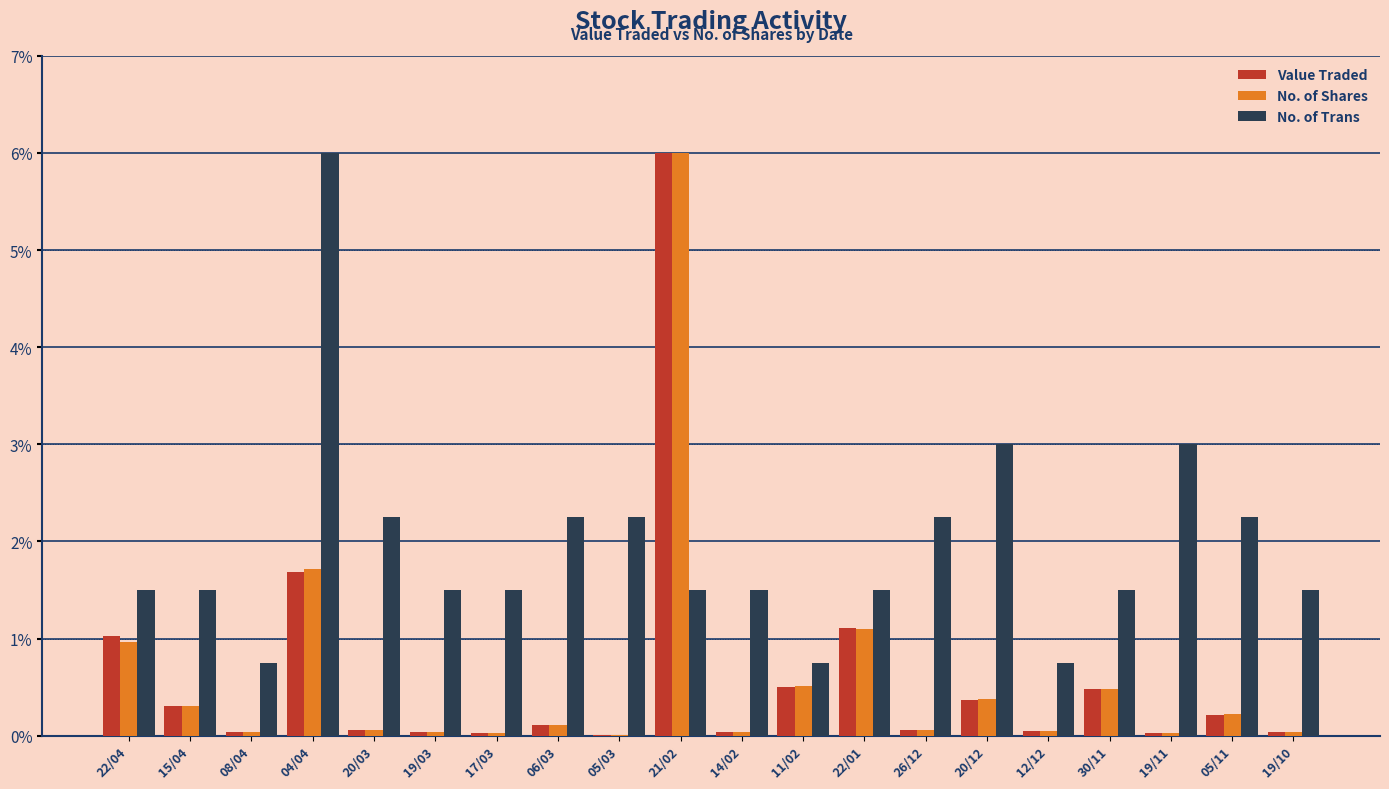

At which label does No. of Shares reach its peak?

21/02